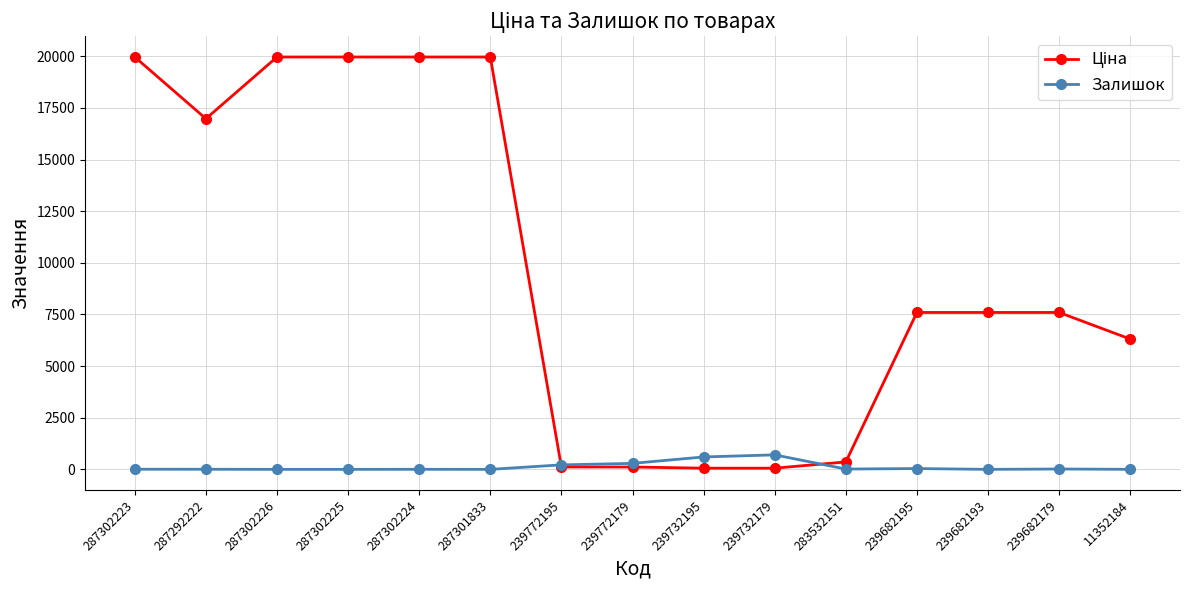

In Залишок, how many points are higher than both neighbors (excluding endpoints)?

4